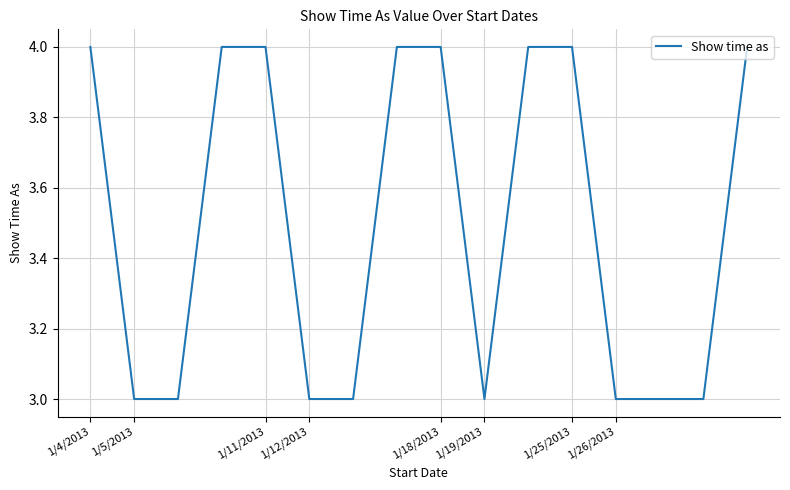

What is the average value?

4